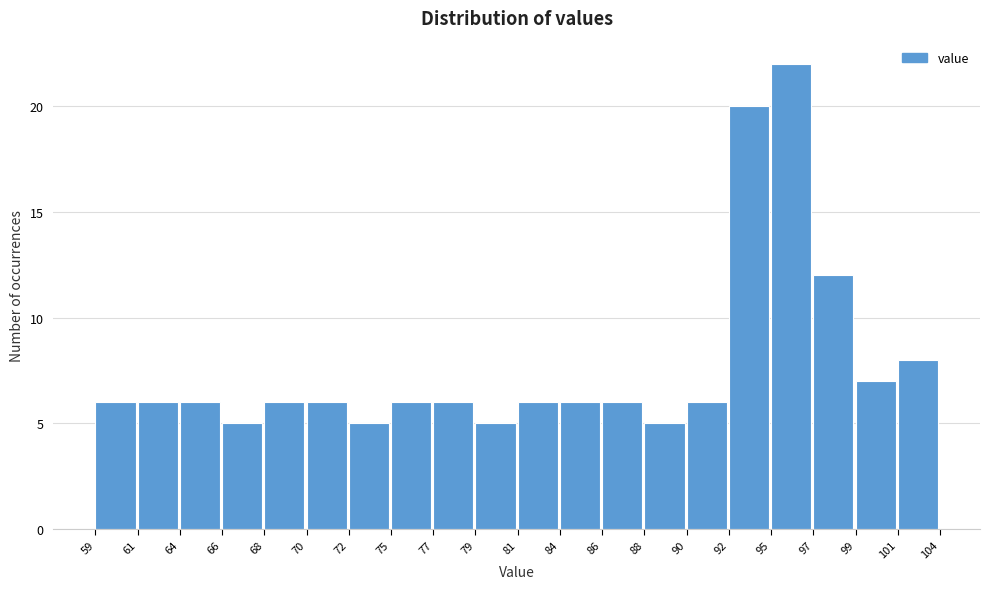

Reading left to right, transcribe all the data shown in this chart.

6	6	6	5	6	6	5	6	6	5	6	6	6	5	6	20	22	12	7	8